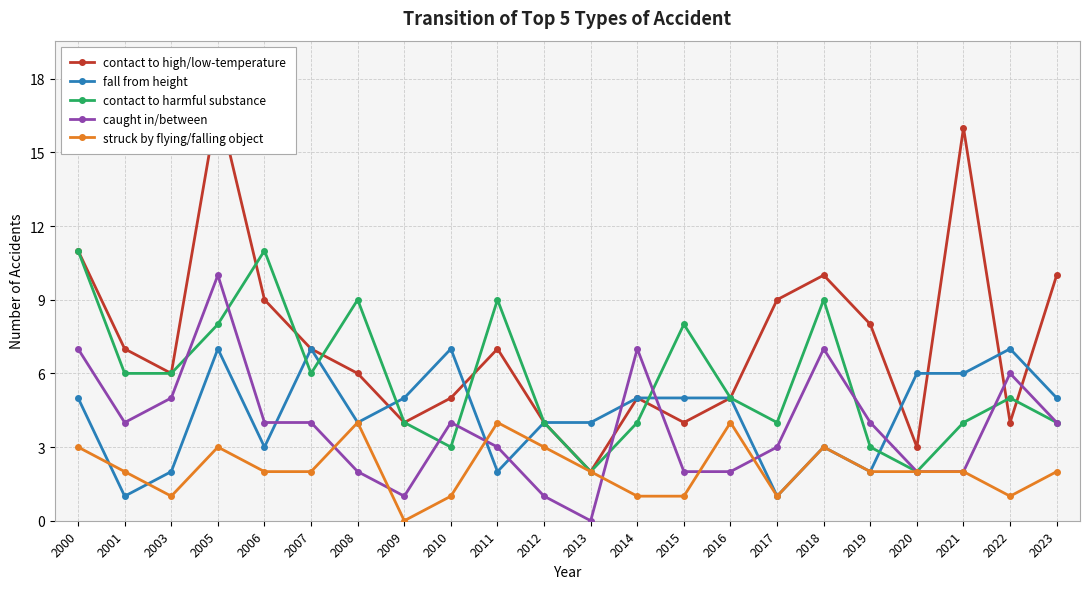

Reading right to left, what are all the values shown in this chart?

contact to high/low-temperature: 10	4	16	3	8	10	9	5	4	5	2	4	7	5	4	6	7	9	17	6	7	11
fall from height: 5	7	6	6	2	3	1	5	5	5	4	4	2	7	5	4	7	3	7	2	1	5
contact to harmful substance: 4	5	4	2	3	9	4	5	8	4	2	4	9	3	4	9	6	11	8	6	6	11
caught in/between: 4	6	2	2	4	7	3	2	2	7	0	1	3	4	1	2	4	4	10	5	4	7
struck by flying/falling object: 2	1	2	2	2	3	1	4	1	1	2	3	4	1	0	4	2	2	3	1	2	3